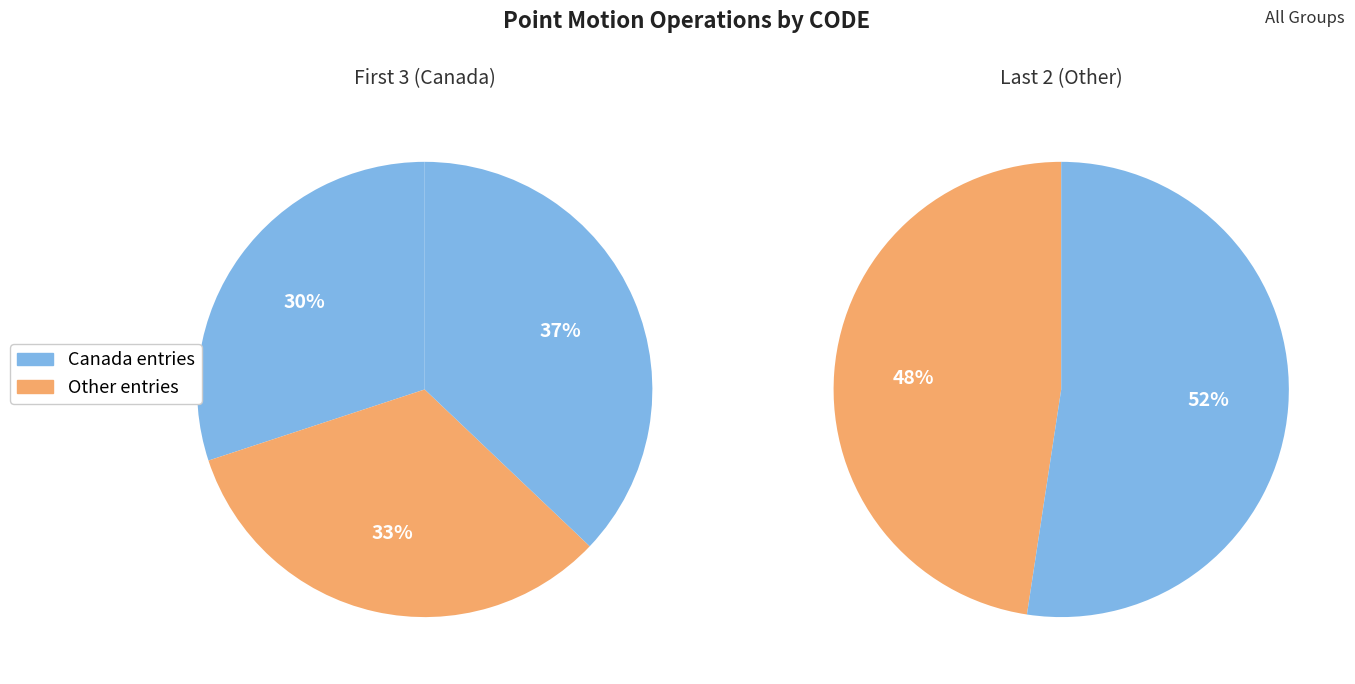

How many segments does this pie chart have?

5